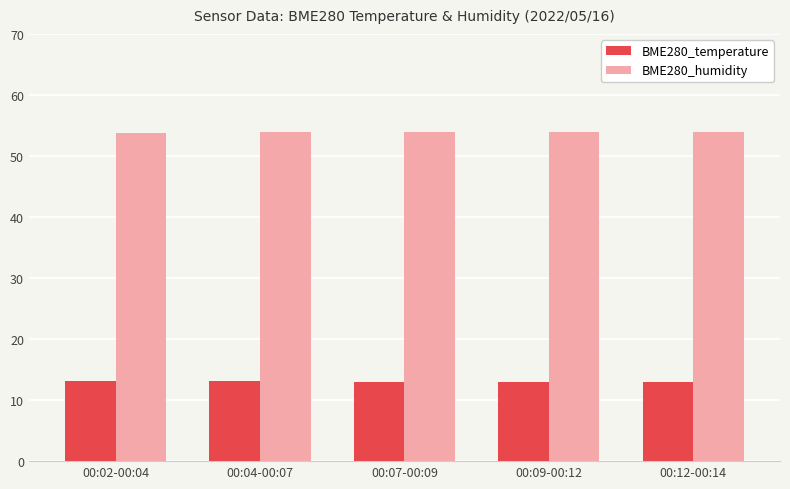

What is the sum of all BME280_temperature values?

64.9